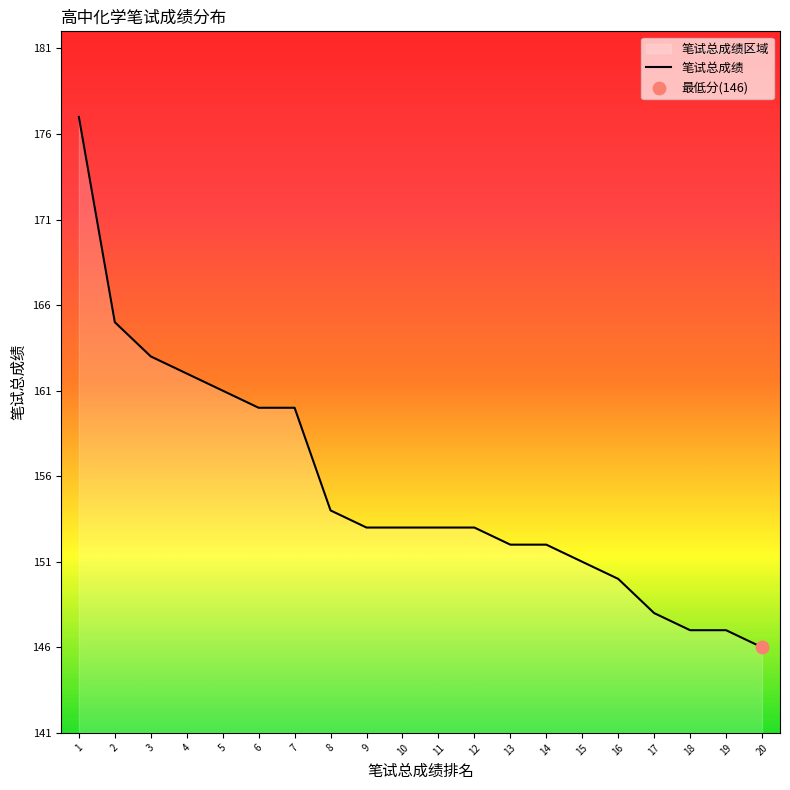

What is the ratio of the value at 7 to the value at 17?

1.1